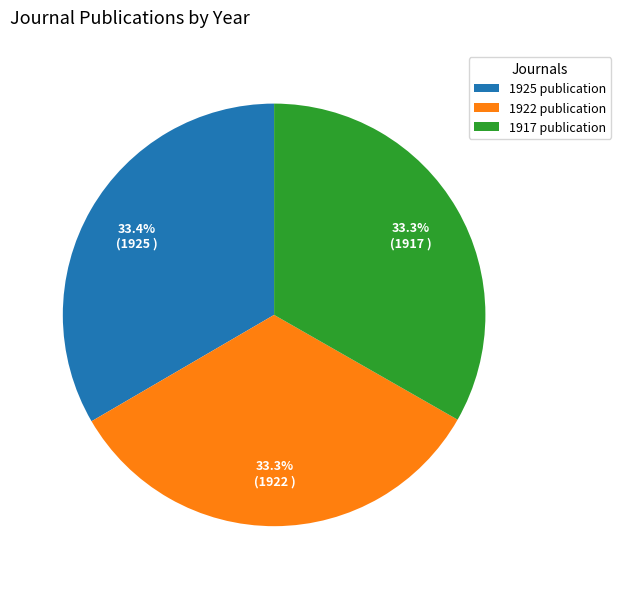

Approximately how many times larger is the value at 1917 publication compared to 1922 publication?

1.0